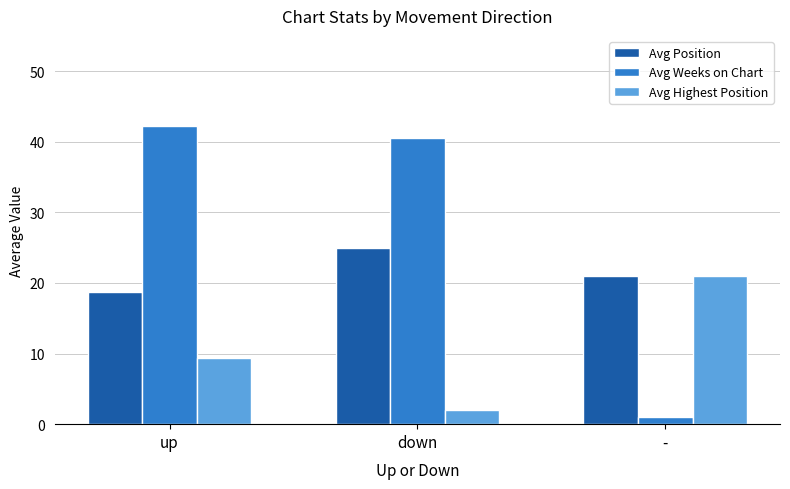

The Avg Position series shows 33.7 at down. True or false?

False